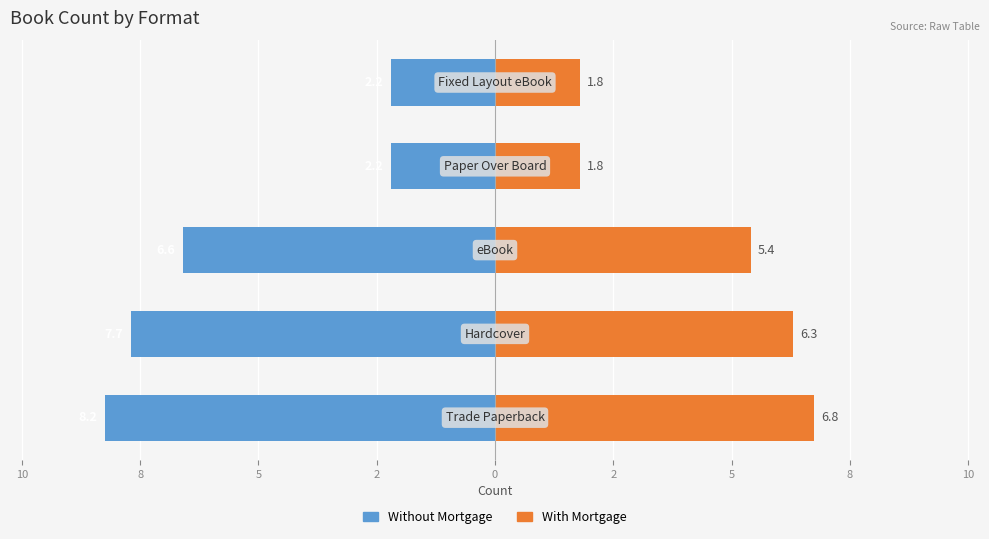

What is the highest value of the Without Mortgage series?

-2.2